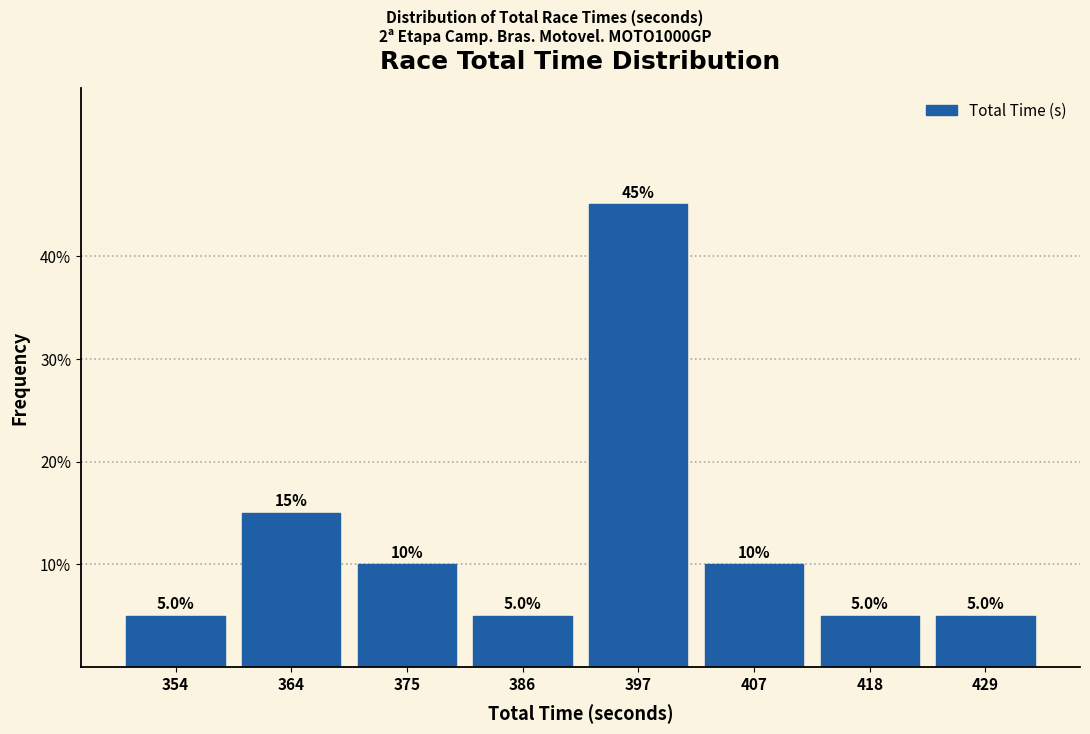

Which range on the x-axis has the tallest bar?

392 to 402